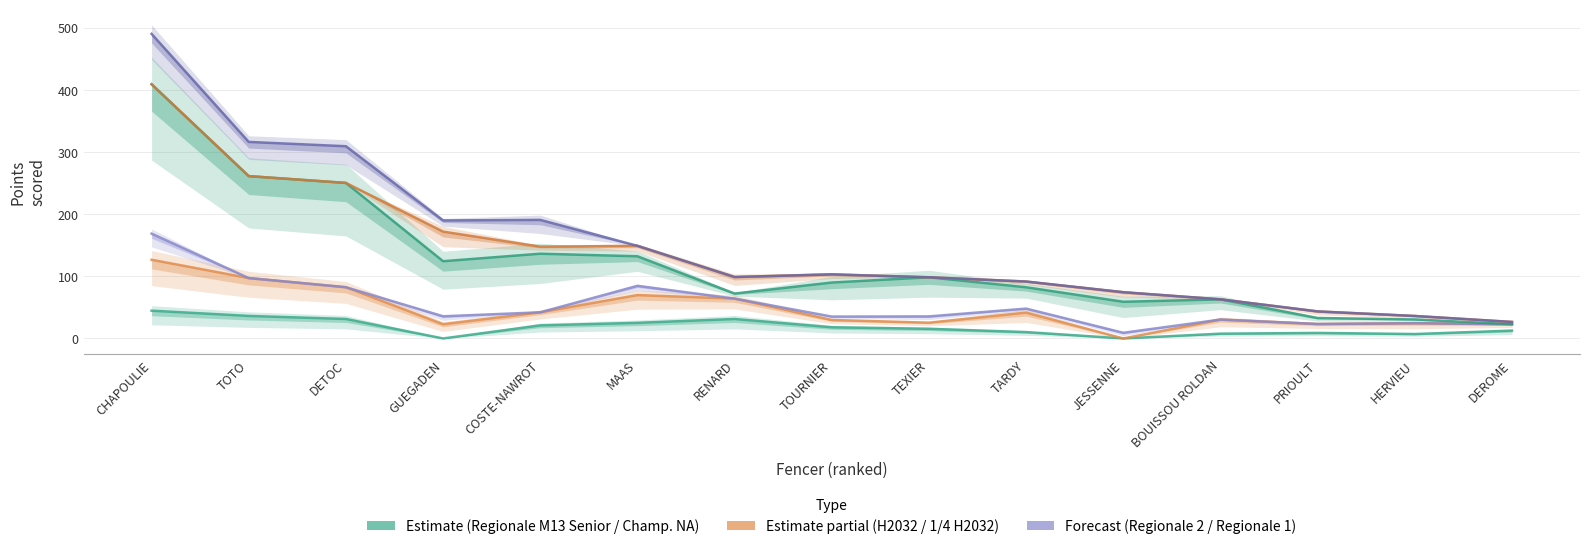

Is it true that Epreuve Regionale M13 Senior equals 136.3 at COSTE-NAWROT?

True